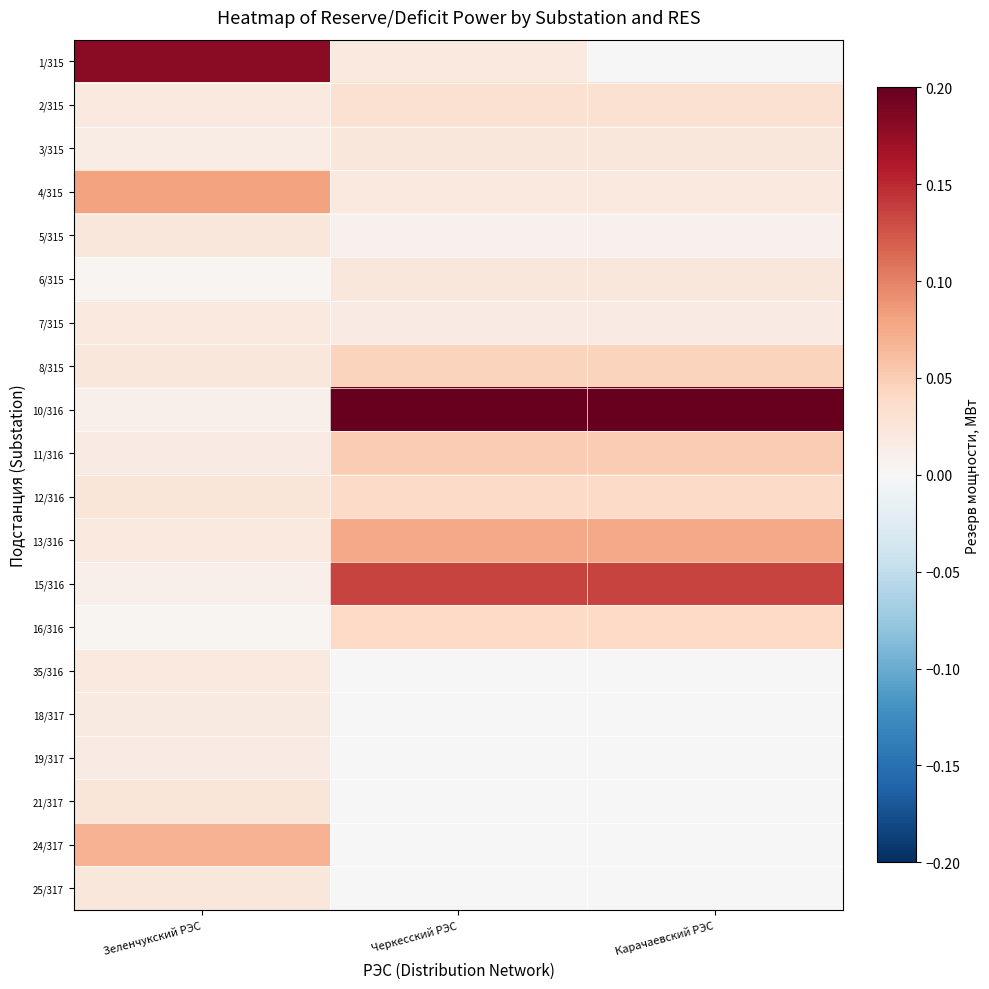

What is the difference between the highest and lowest values at Черкесский РЭС?

0.2